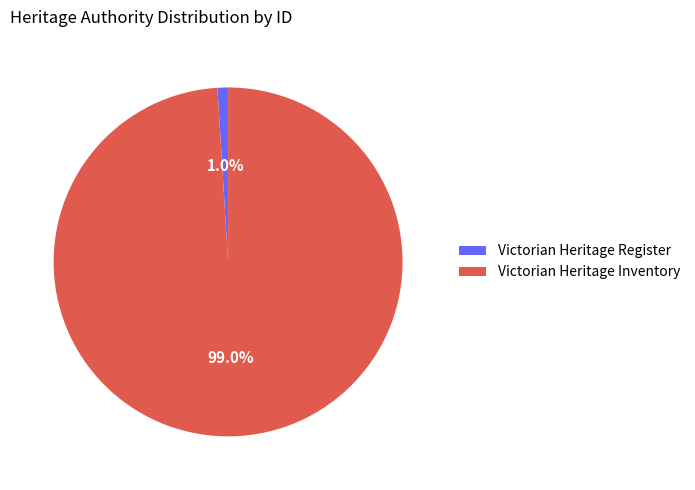

Is it true that Victorian Heritage Register is 11% of the pie?

False